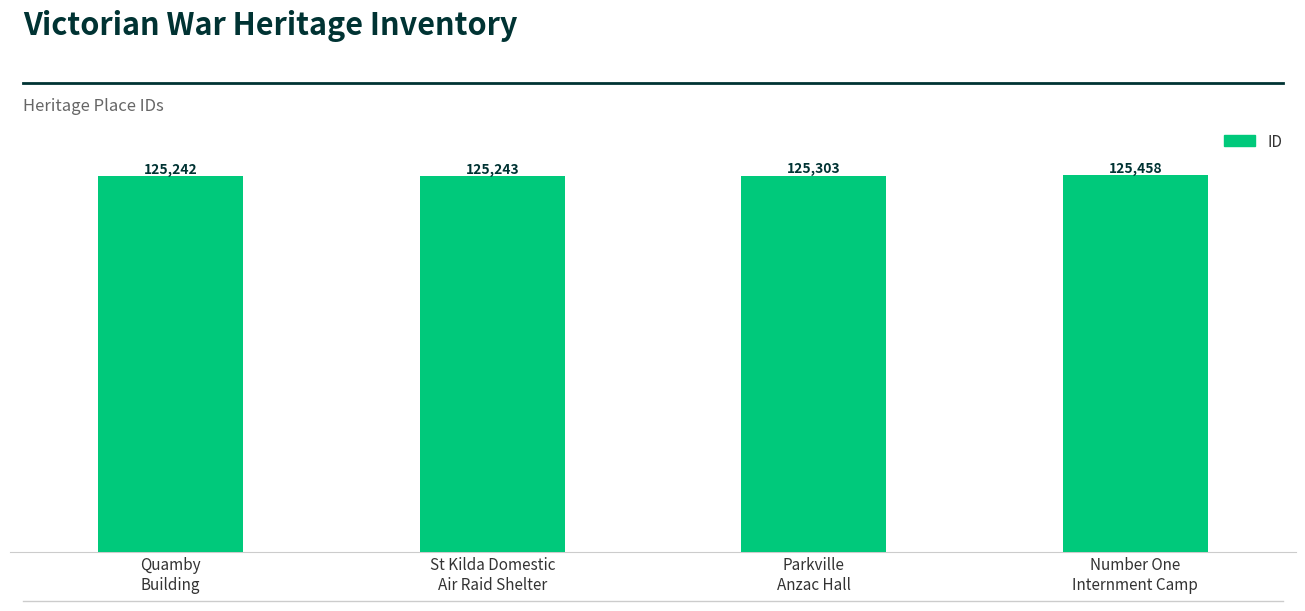

What is the difference between the maximum and second lowest values?

215